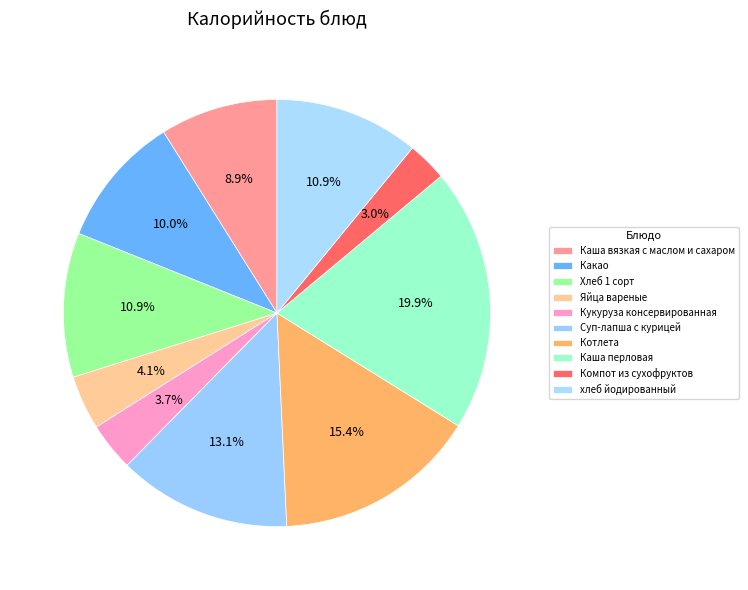

Count the number of slices in the pie.

10